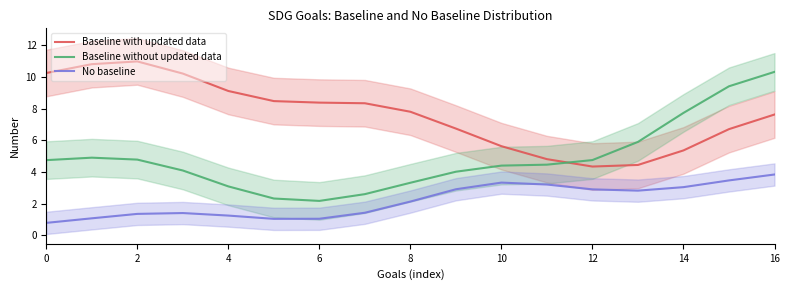

What is the maximum value for Baseline without updated data?

10.3